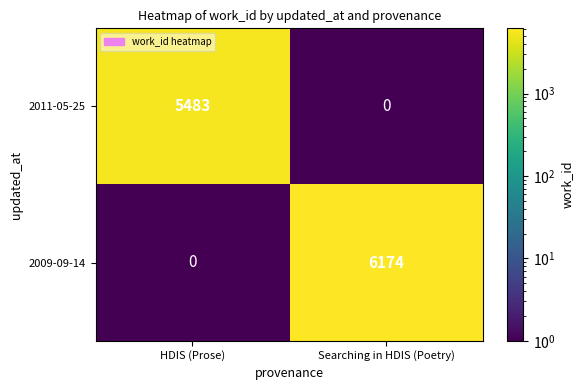

At how many categories does at least one series exceed 2104?

2